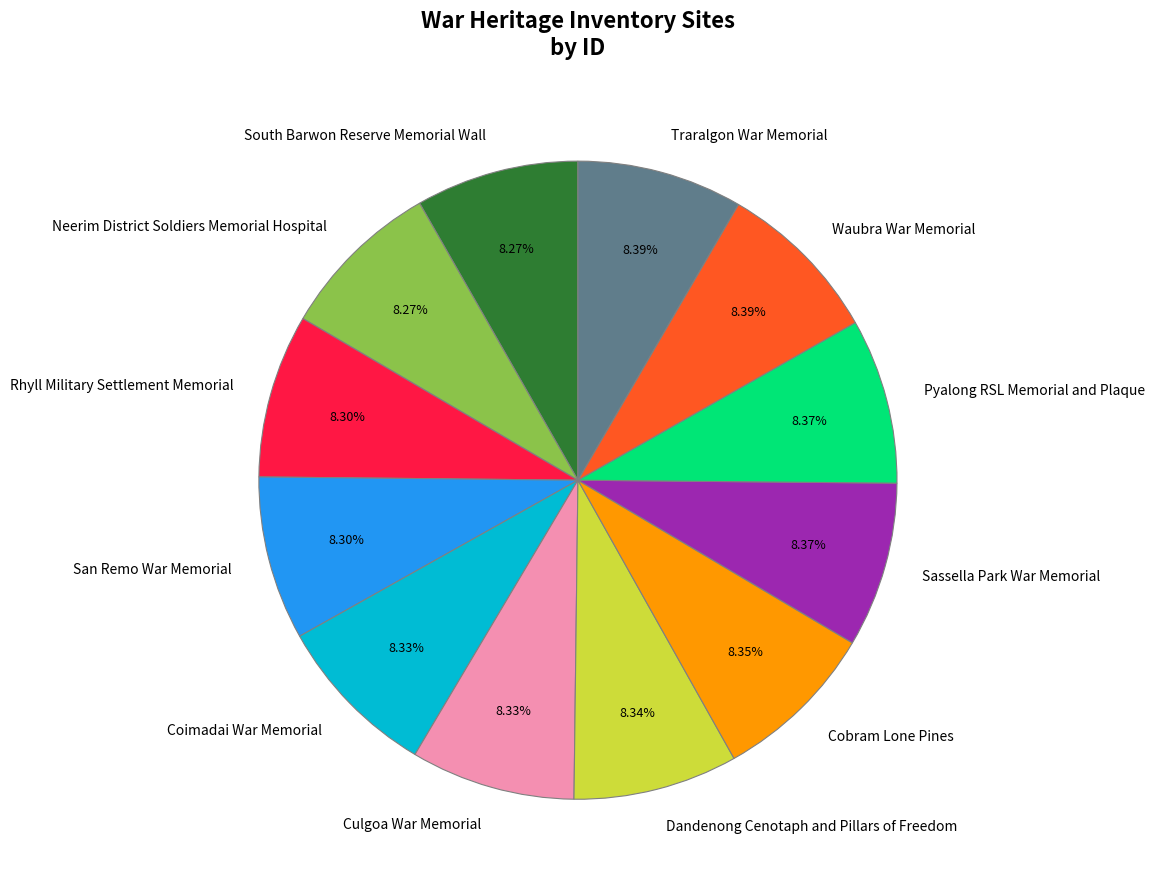

The Pyalong RSL Memorial and Plaque slice represents 8% of the pie. True or false?

True